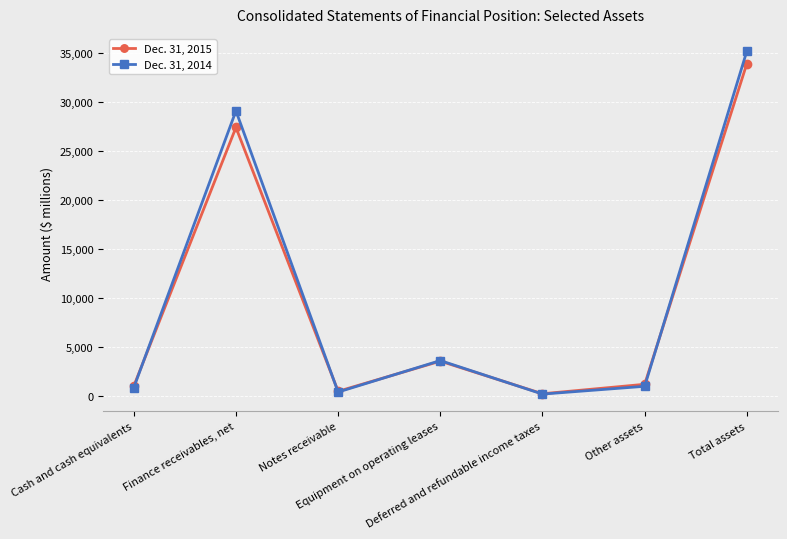

Which label corresponds to the largest value in the chart?

Total assets